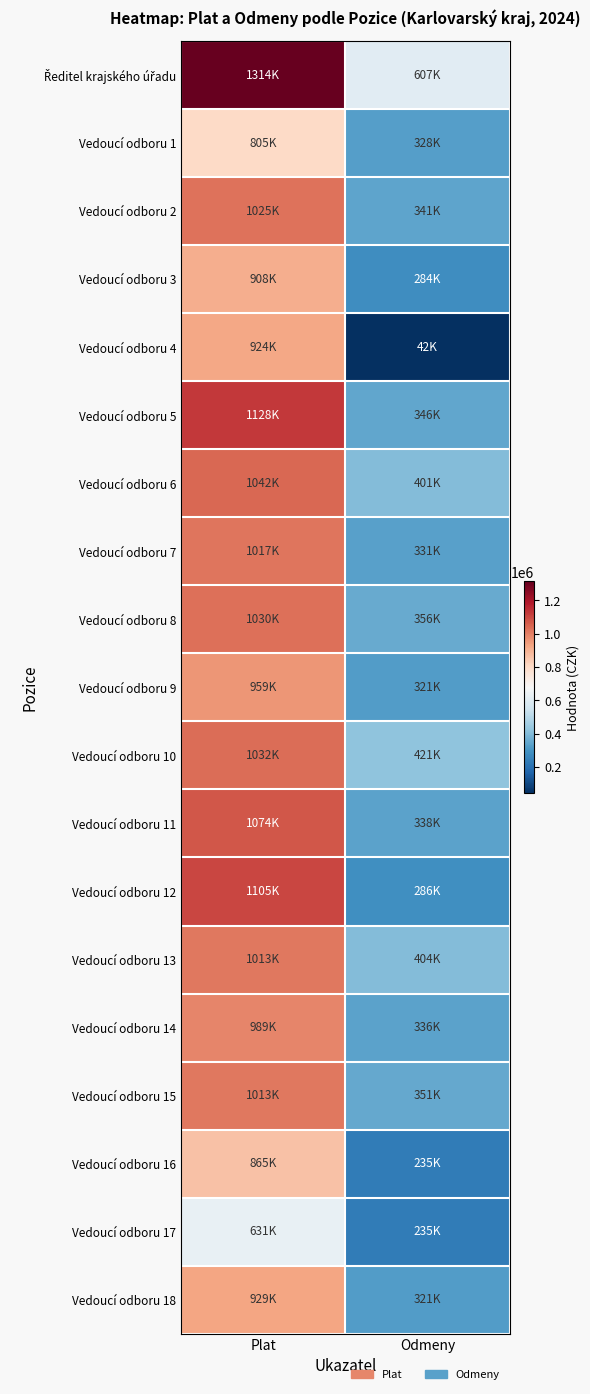

How many data points does each series have?

2